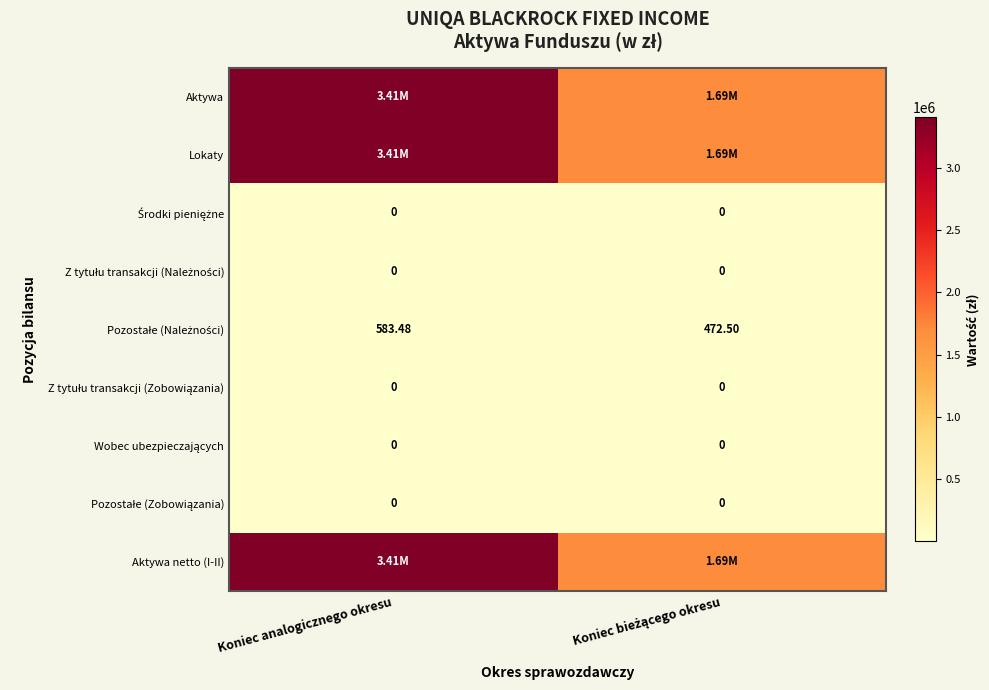

At which category is the sum across all series the highest?

Koniec analogicznego okresu